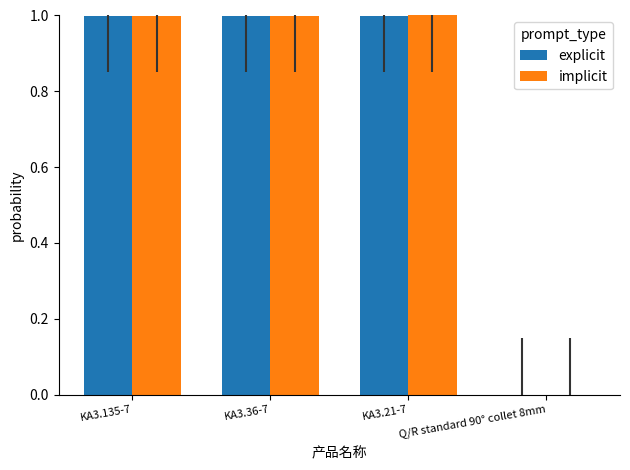

True or false: explicit has a value of 0.0 at Q/R standard 90° collet 8mm.

True